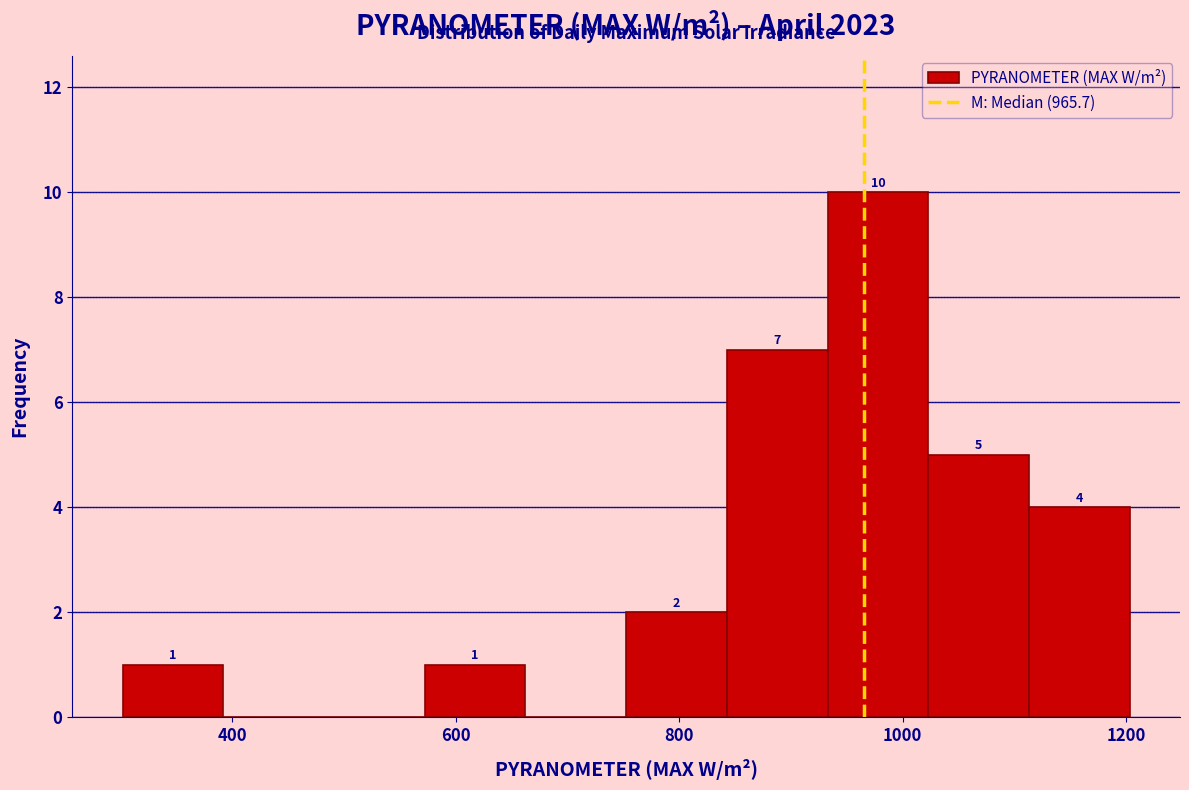

Which range on the x-axis has the tallest bar?

940 to 1020